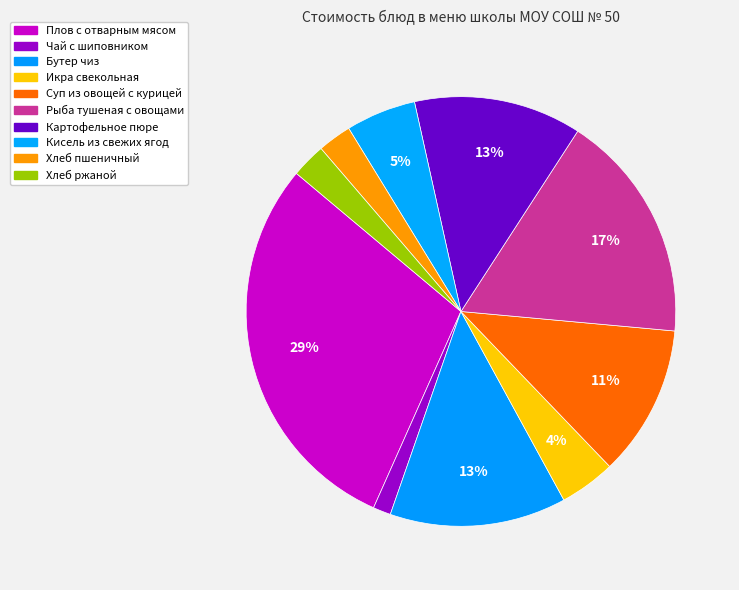

To the nearest percent, what is the average slice percentage?

10%